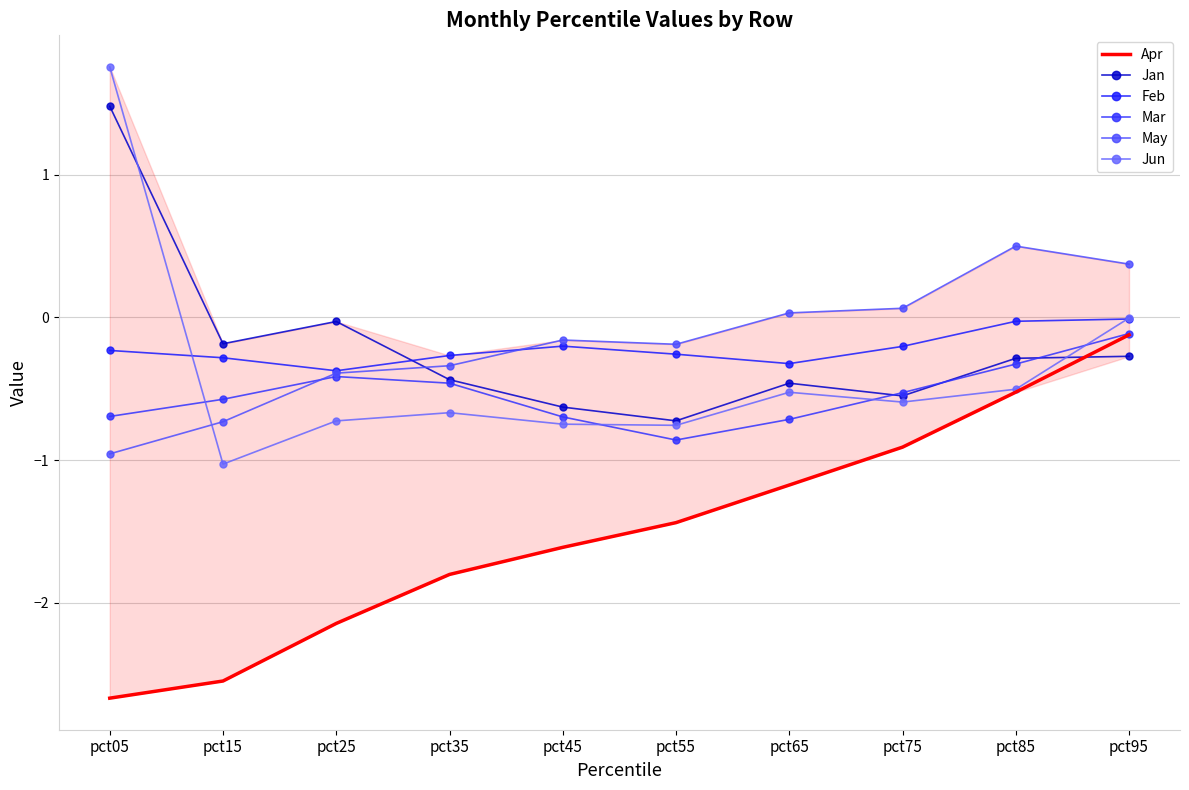

Reading left to right, extract all data points from this chart.

Apr: -2.7	-2.5	-2.1	-1.8	-1.6	-1.4	-1.2	-0.9	-0.5	-0.1
Jan: 1.5	-0.2	-0.0	-0.4	-0.6	-0.7	-0.5	-0.5	-0.3	-0.3
Feb: -0.2	-0.3	-0.4	-0.3	-0.2	-0.3	-0.3	-0.2	-0.0	-0.0
Mar: -0.7	-0.6	-0.4	-0.5	-0.7	-0.9	-0.7	-0.5	-0.3	-0.1
May: -1.0	-0.7	-0.4	-0.3	-0.2	-0.2	0.0	0.1	0.5	0.4
Jun: 1.8	-1.0	-0.7	-0.7	-0.7	-0.8	-0.5	-0.6	-0.5	-0.0